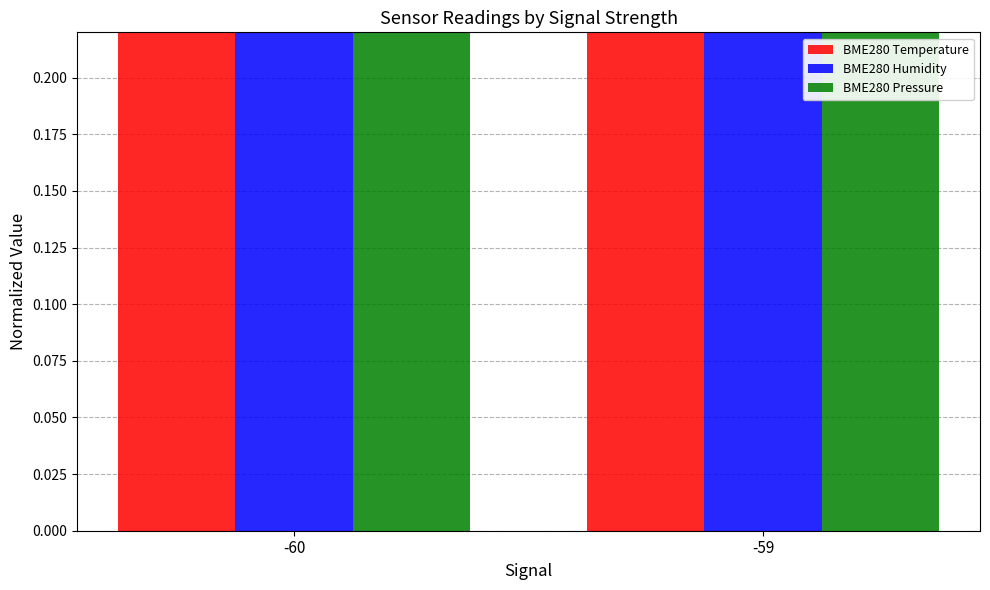

At which category is the sum across all series the highest?

-60